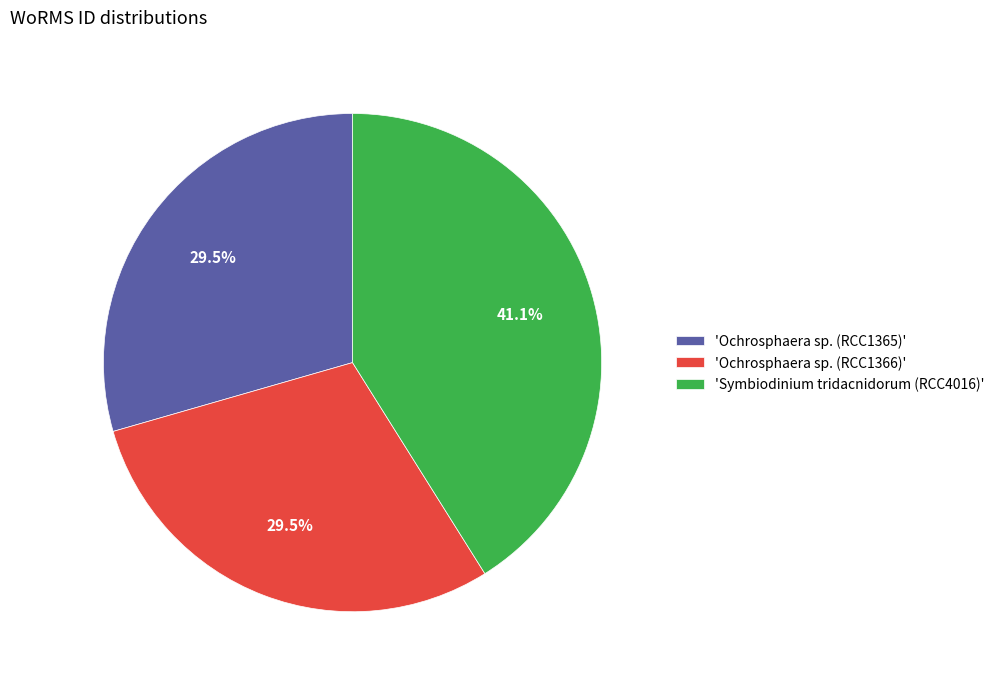

What percentage is NOT represented by 'Ochrosphaera sp. (RCC1365)'?

70.5%